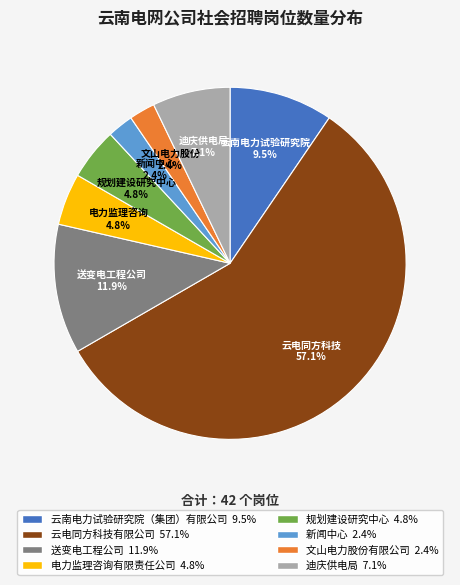

Is it true that 云电同方科技有限公司 is 72% of the pie?

False